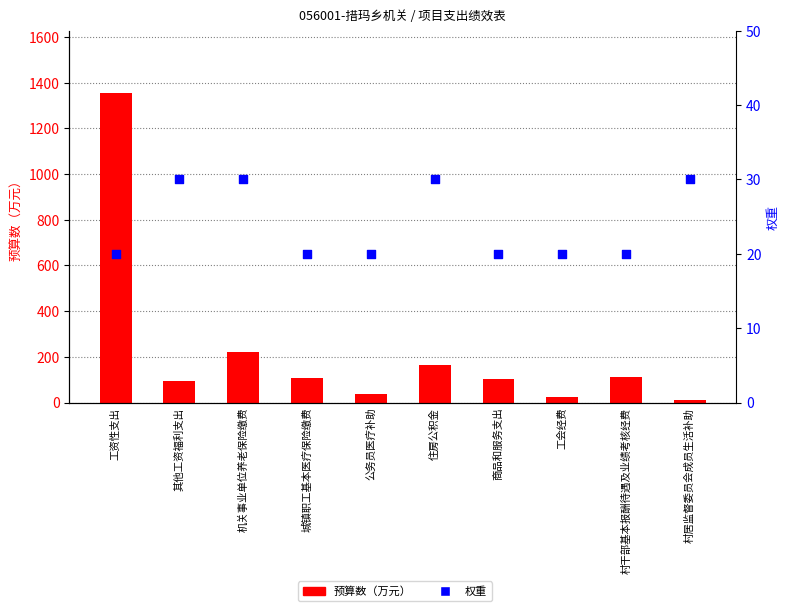

At which category is the sum across all series the highest?

工资性支出